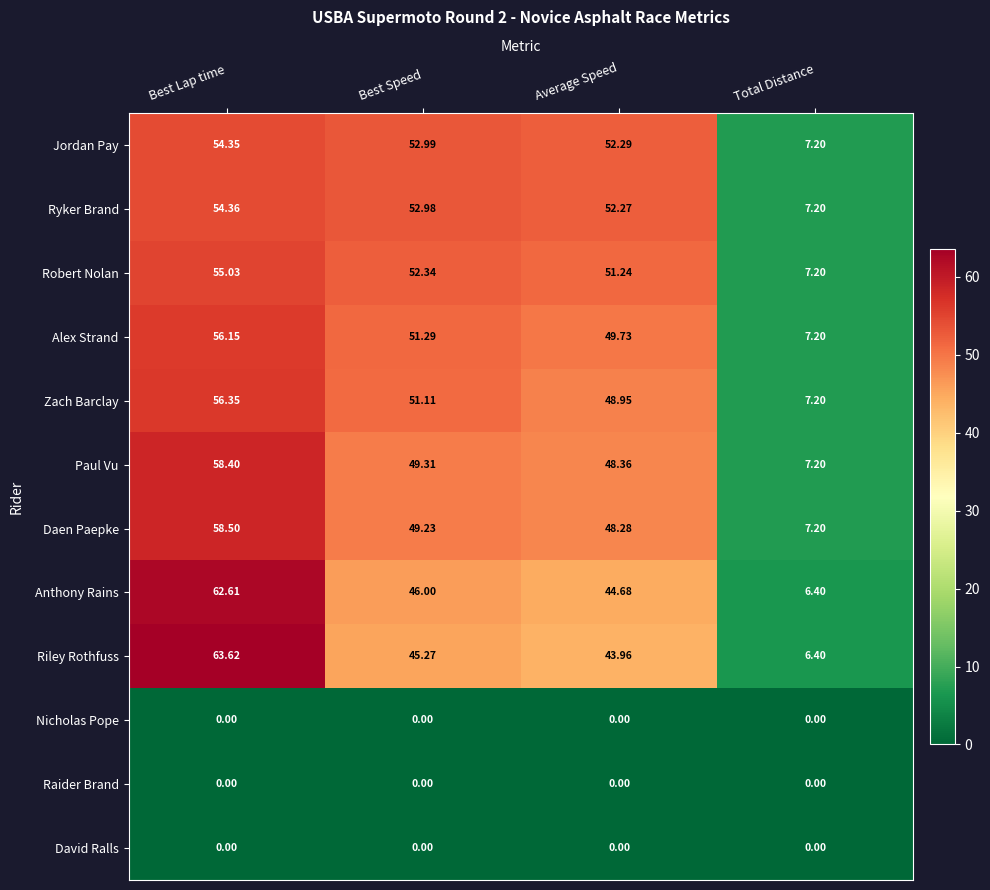

Is the value of Raider Brand at Total Distance greater than the value of Paul Vu at Average Speed?

No